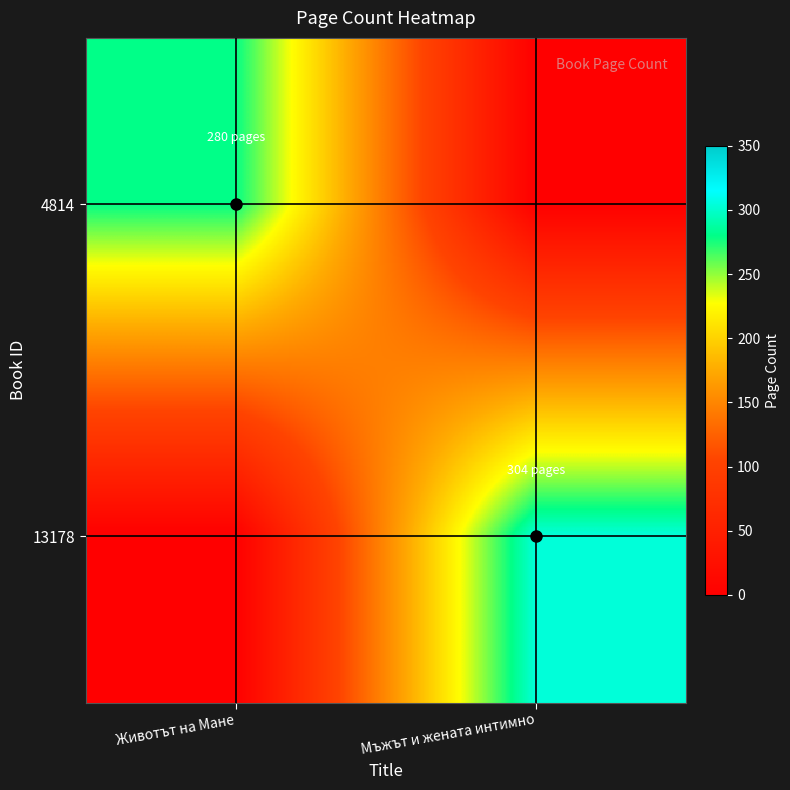

How many series are shown in this chart?

2